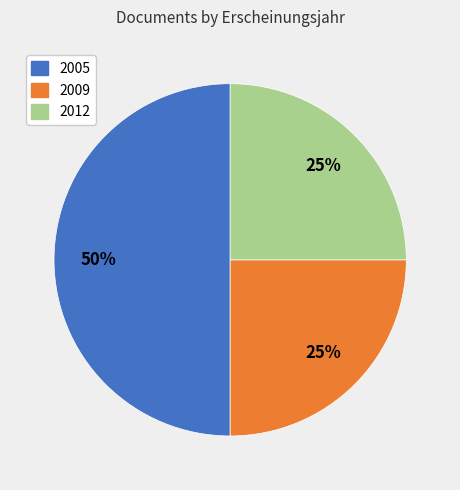

To the nearest percent, what percentage of the pie is 2009?

25%